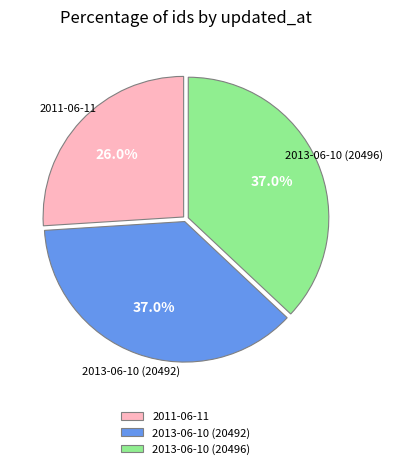

Is there a majority slice in this chart?

No